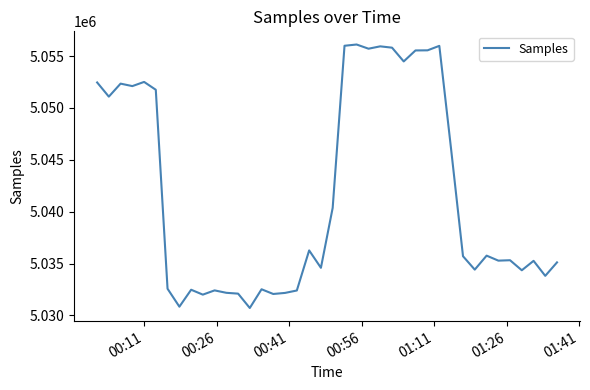

What is the greatest value displayed?

5056115